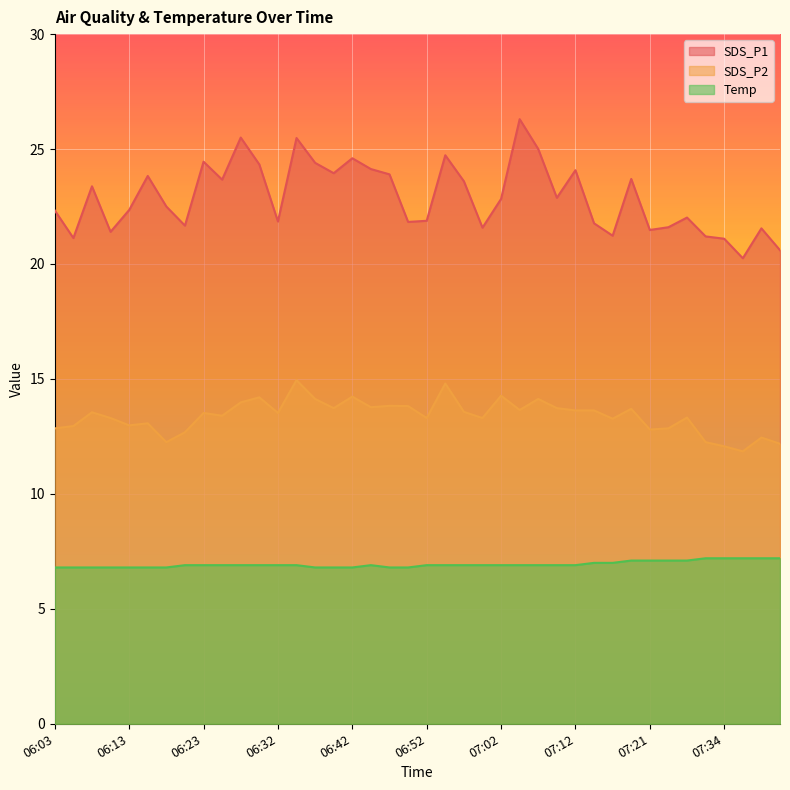

The value of SDS_P2 at 06:15 is 9.1. True or false?

False